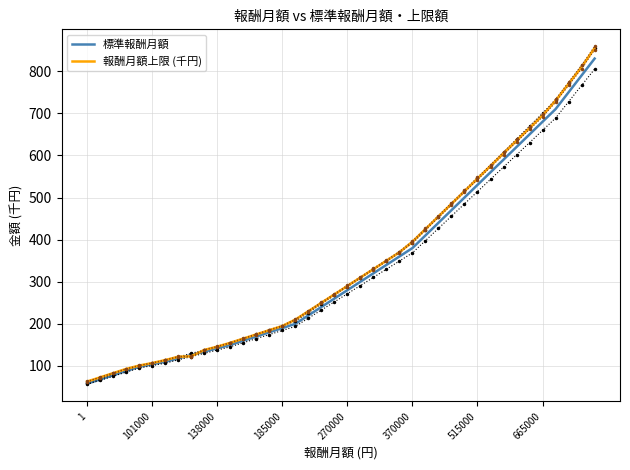

True or false: 報酬月額上限 (千円) has more than 1 interior local peaks.

False